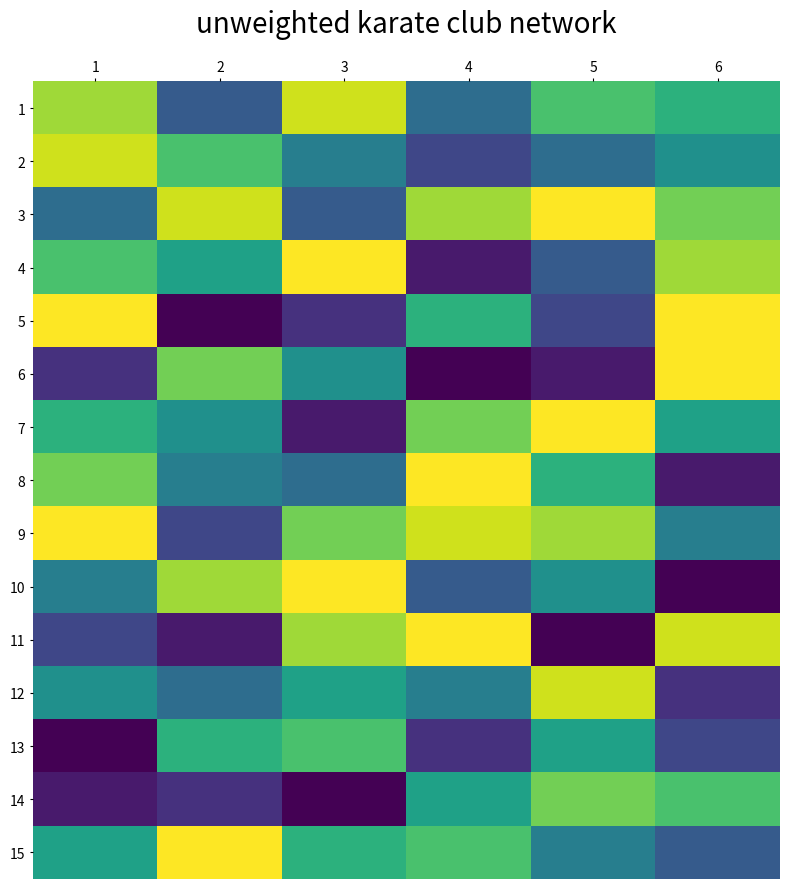

Reading left to right, what are all the values shown in this chart?

1: 1=13	2=5	3=14	4=6	5=11	6=10
2: 1=14	2=11	3=7	4=4	5=6	6=8
3: 1=6	2=14	3=5	4=13	5=15	6=12
4: 1=11	2=9	3=15	4=2	5=5	6=13
5: 1=15	2=1	3=3	4=10	5=4	6=15
6: 1=3	2=12	3=8	4=1	5=2	6=15
7: 1=10	2=8	3=2	4=12	5=15	6=9
8: 1=12	2=7	3=6	4=15	5=10	6=2
9: 1=15	2=4	3=12	4=14	5=13	6=7
10: 1=7	2=13	3=15	4=5	5=8	6=1
11: 1=4	2=2	3=13	4=15	5=1	6=14
12: 1=8	2=6	3=9	4=7	5=14	6=3
13: 1=1	2=10	3=11	4=3	5=9	6=4
14: 1=2	2=3	3=1	4=9	5=12	6=11
15: 1=9	2=15	3=10	4=11	5=7	6=5